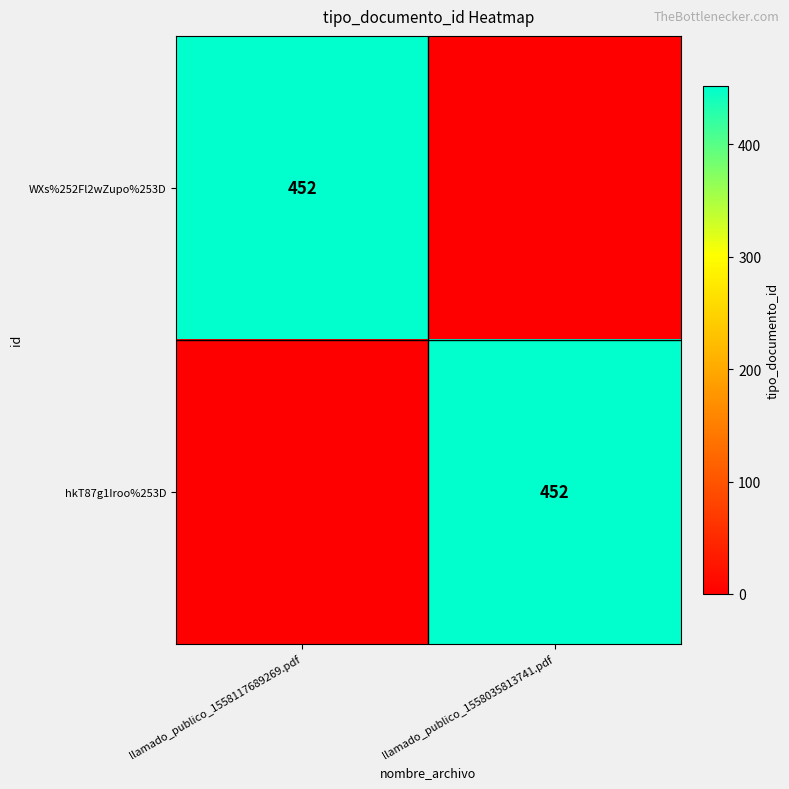

The value of hkT87g1Iroo%253D at llamado_publico_1558035813741.pdf is 656. True or false?

False